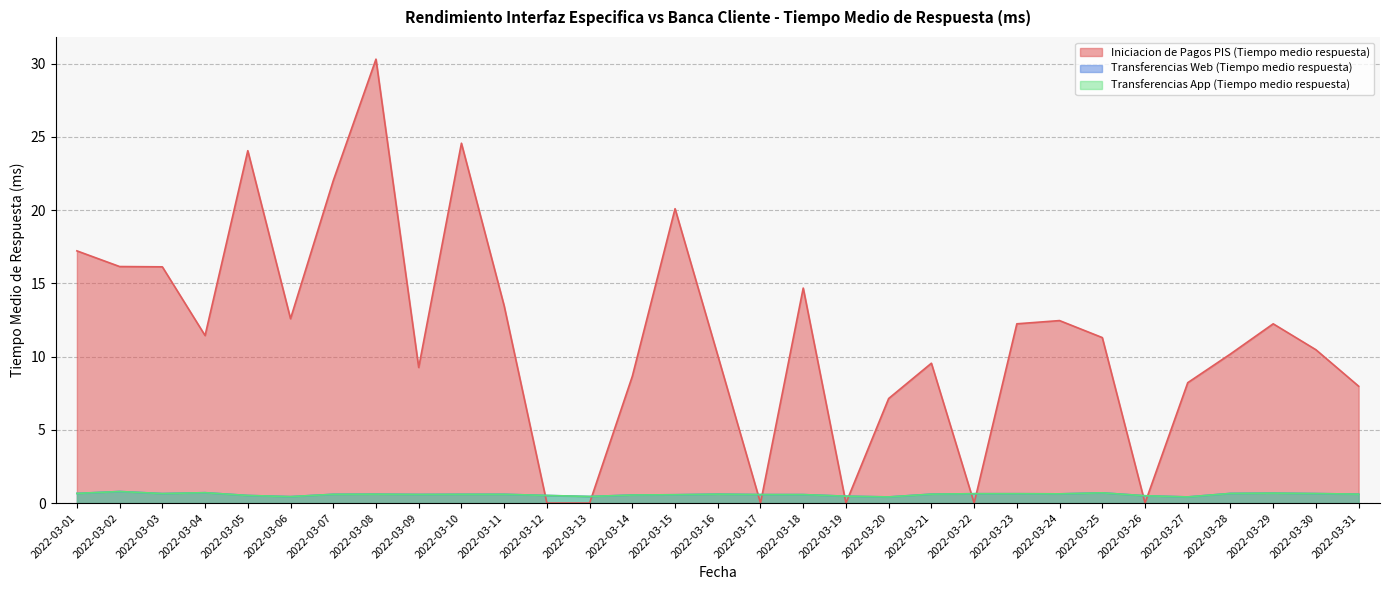

True or false: Transferencias App (Tiempo medio respuesta) and Transferencias Web (Tiempo medio respuesta) cross at least once.

False